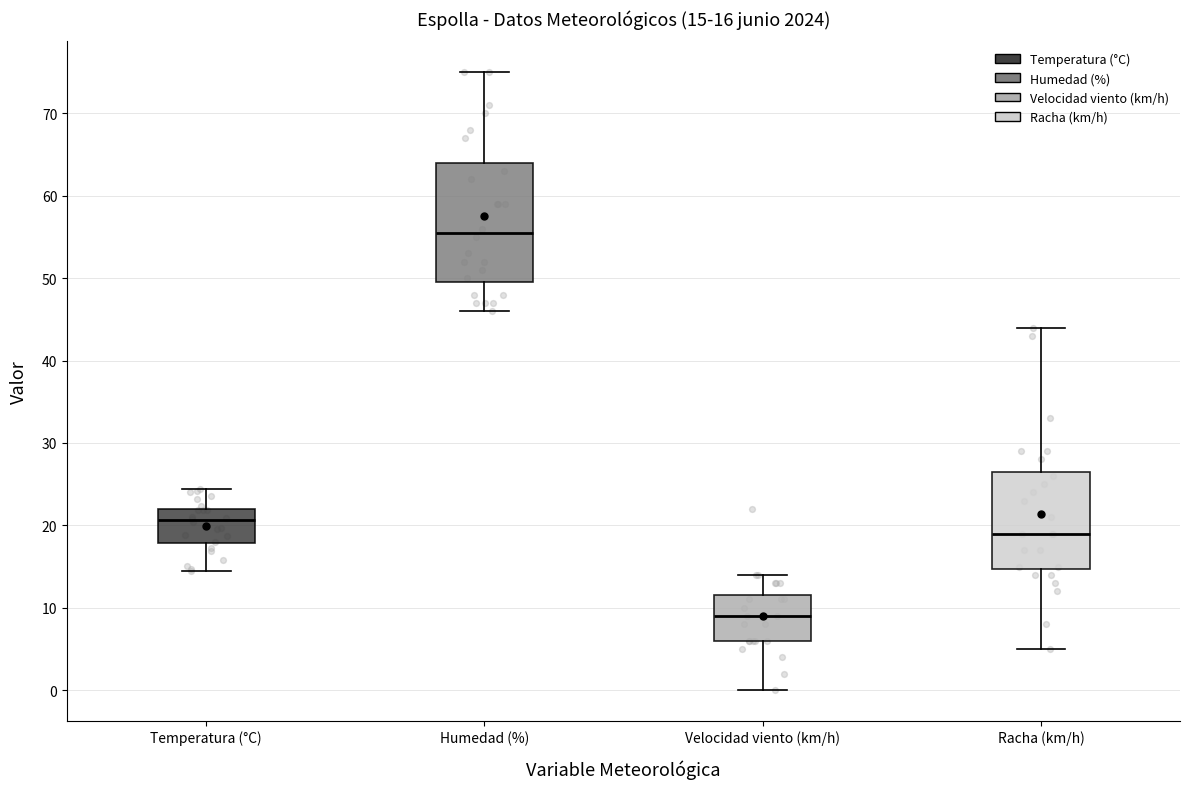

Which box has the lowest median line?

Velocidad viento (km/h)